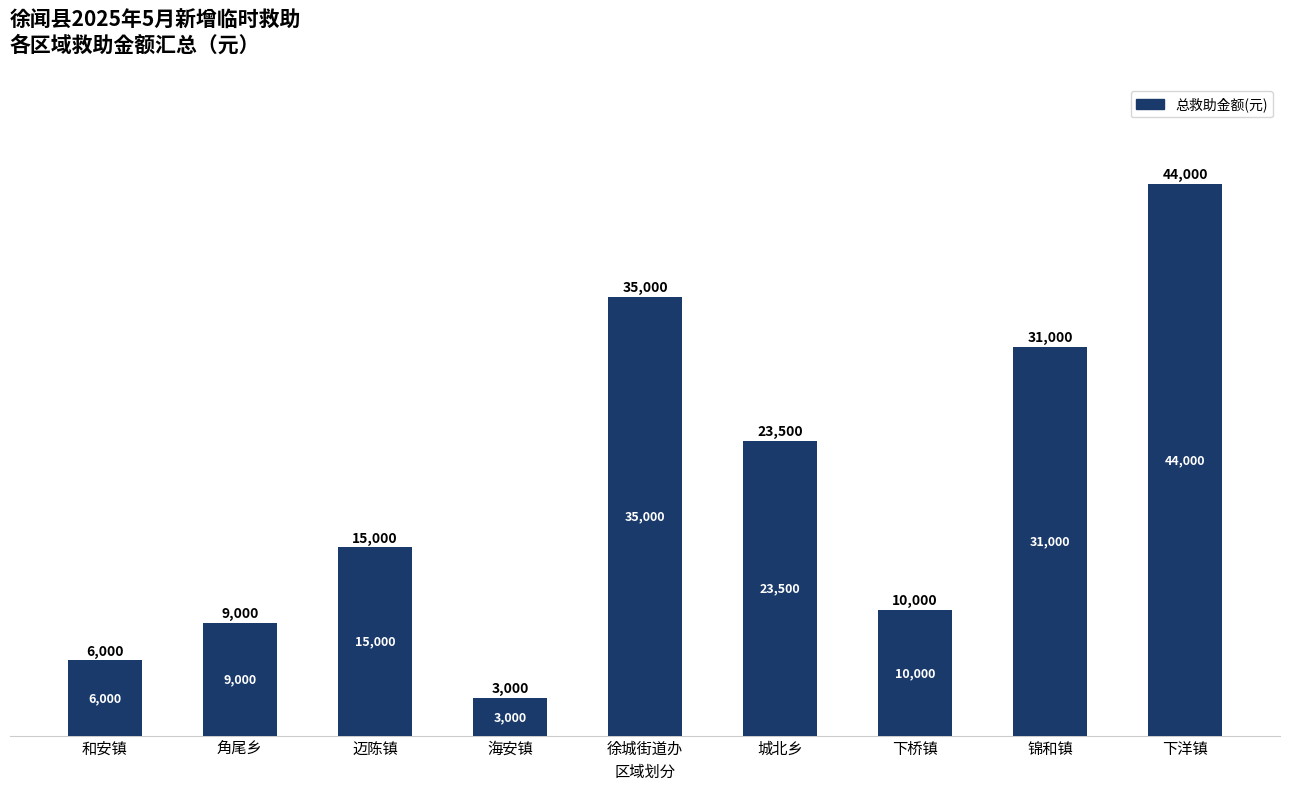

Are the bars horizontal?

No